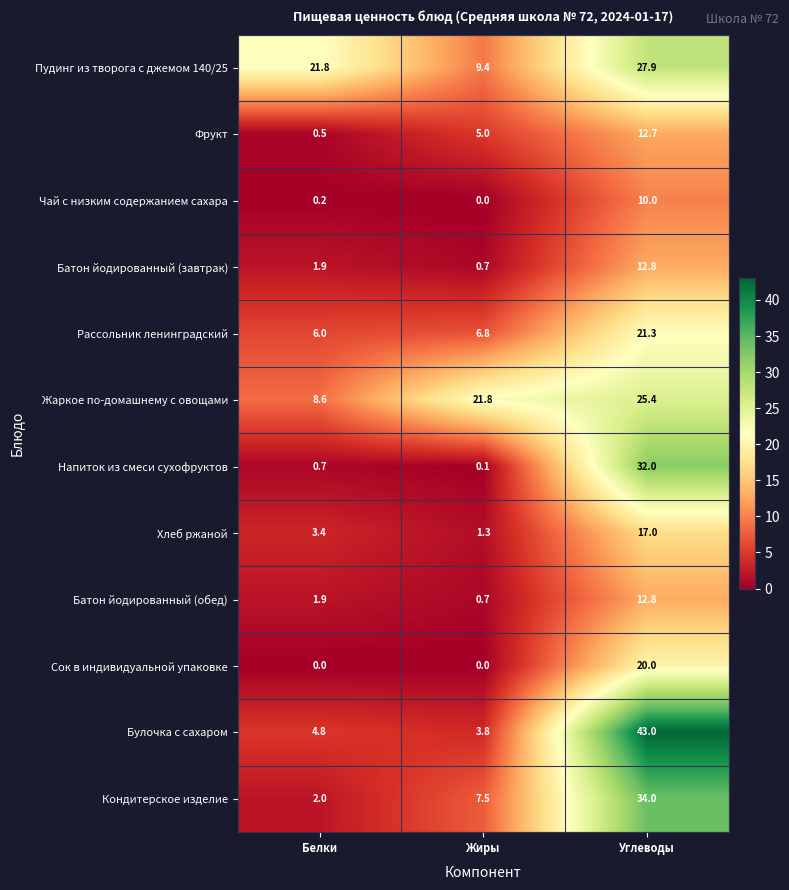

What is the spread (max minus min) of values at Жиры?

21.8